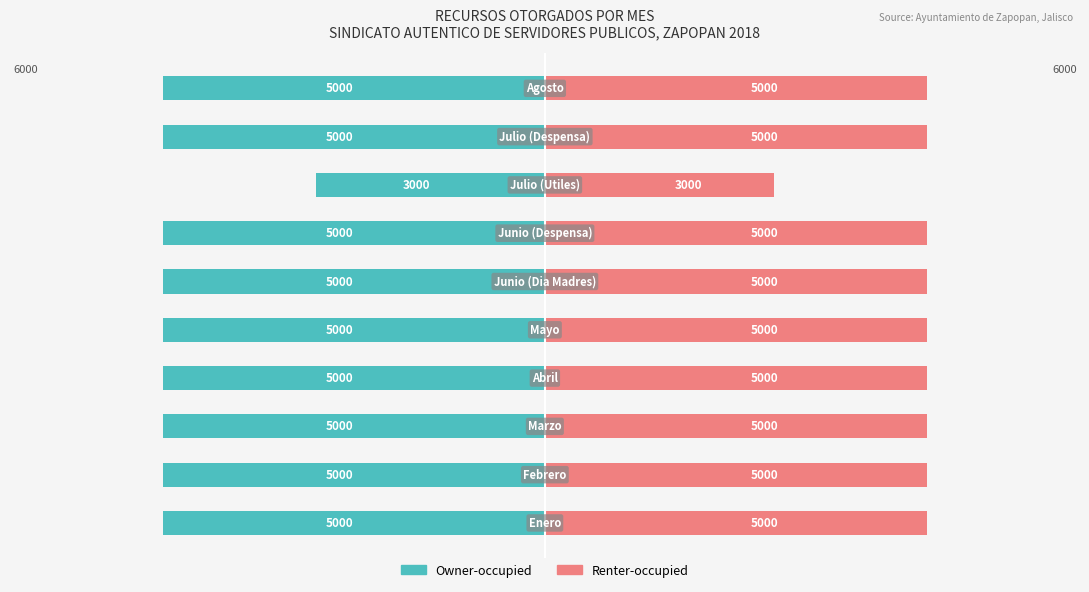

Reading left to right, transcribe all the data shown in this chart.

Owner-occupied: 0=-5000	1=-5000	2=-5000	3=-5000	4=-5000	5=-5000	6=-5000	7=-3000	8=-5000	9=-5000
Renter-occupied: 0=5000	1=5000	2=5000	3=5000	4=5000	5=5000	6=5000	7=3000	8=5000	9=5000